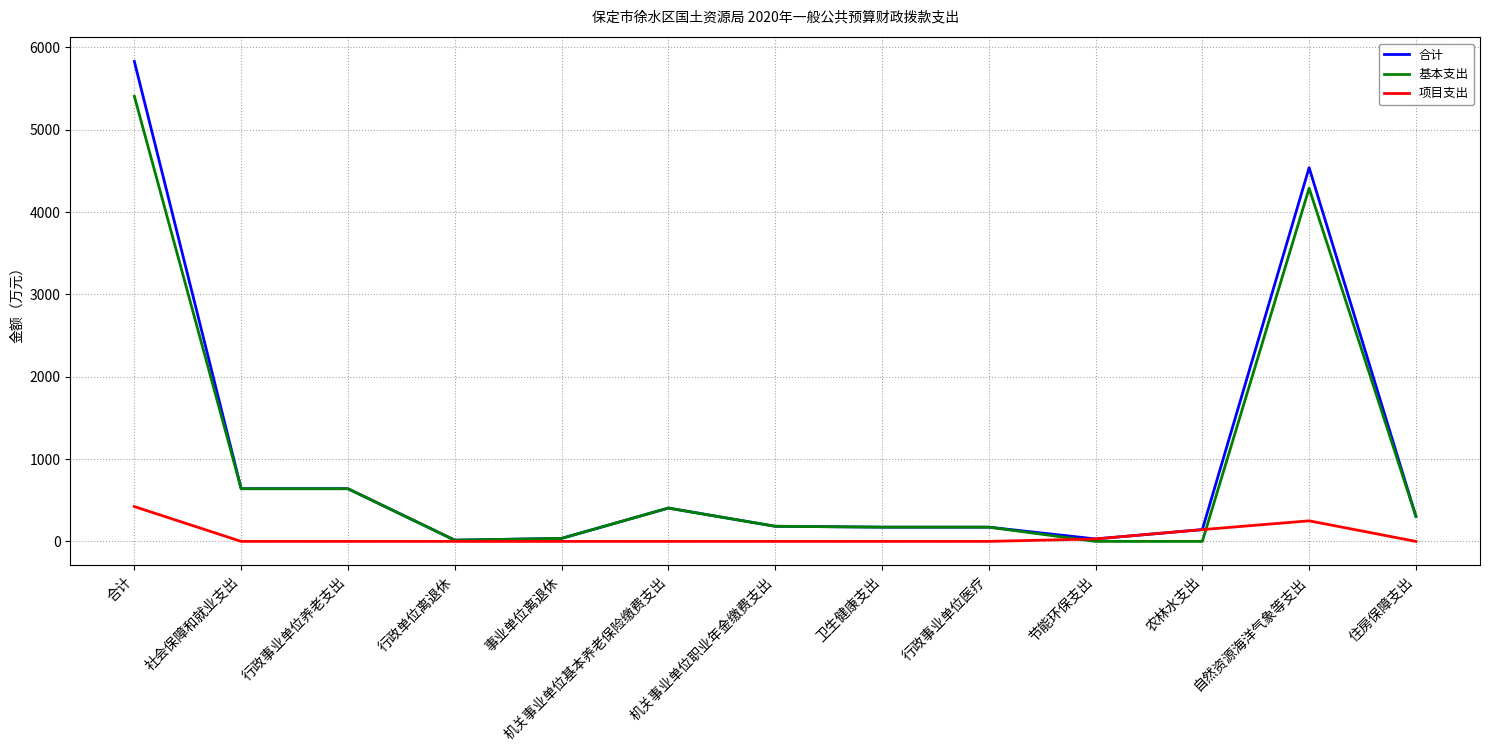

The 基本支出 series shows 0.0 at 节能环保支出. True or false?

True